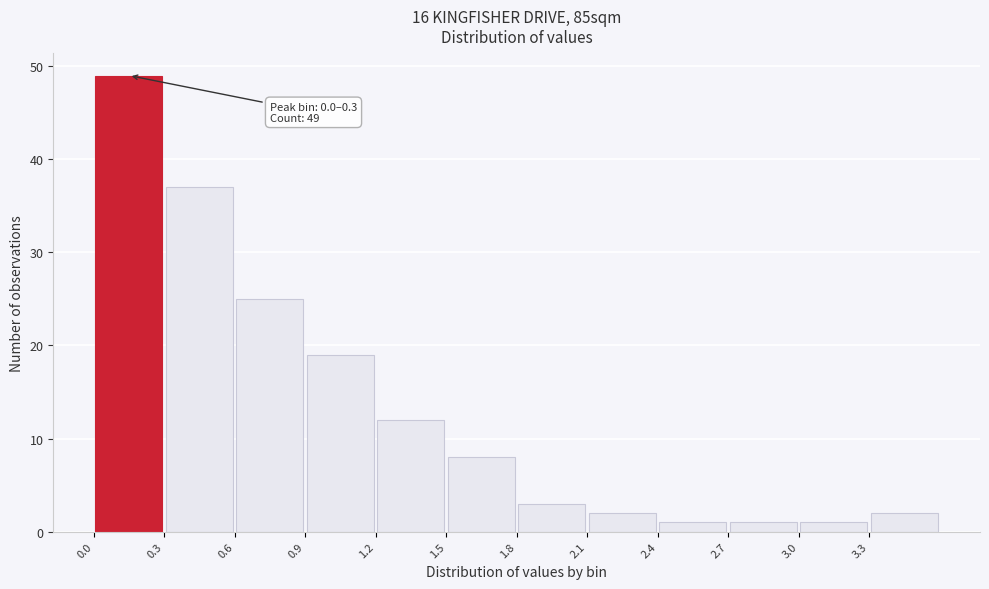

Over which range of the x-axis is the bar tallest?

0.0 to 0.3